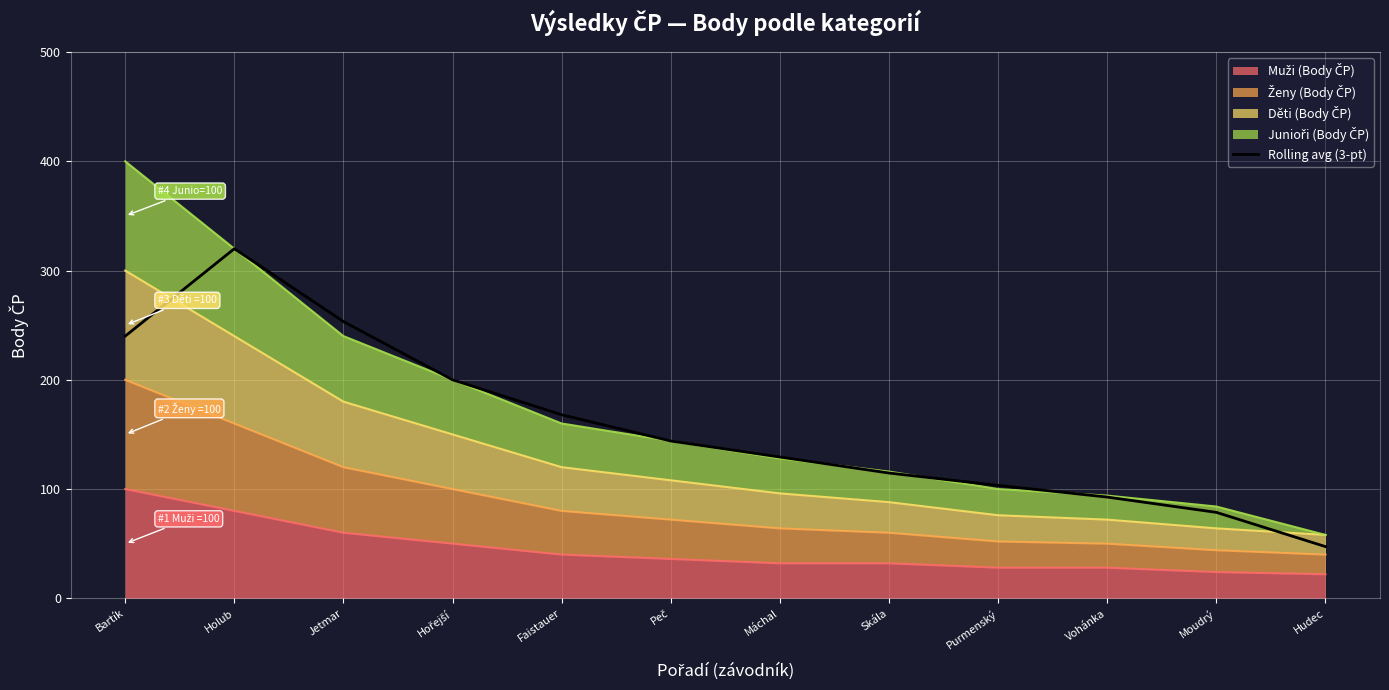

What is the label of the 5th point from the right?

Skála